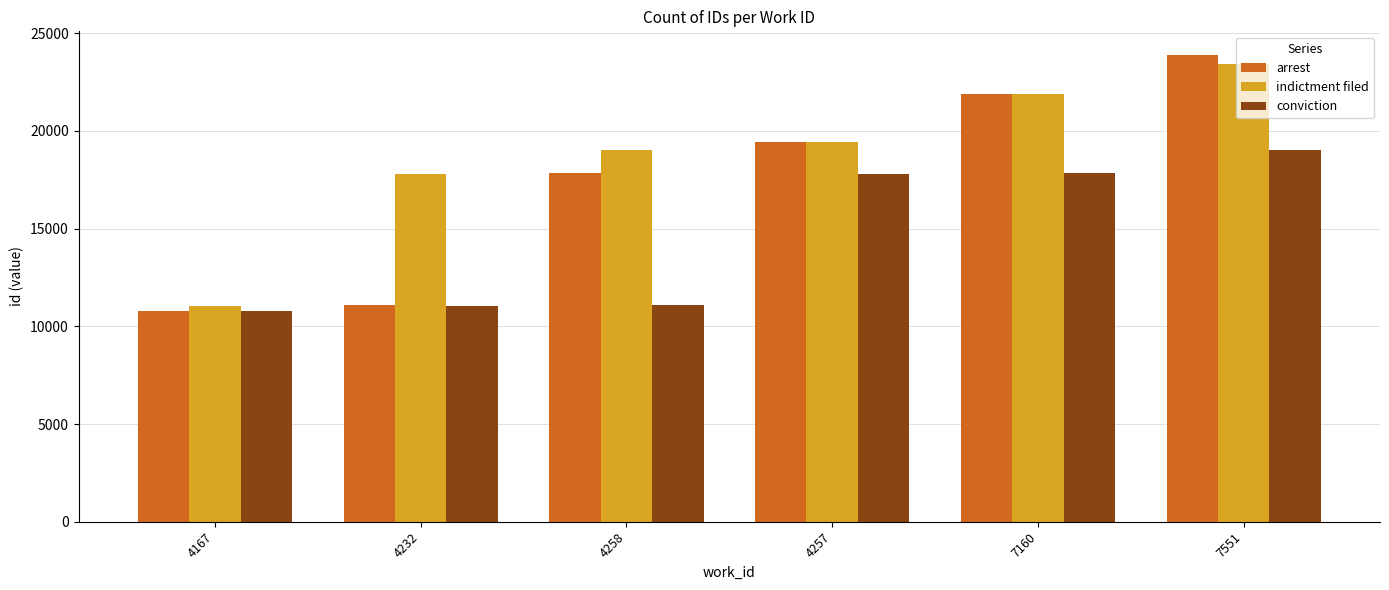

How many categories are shown in the chart?

6